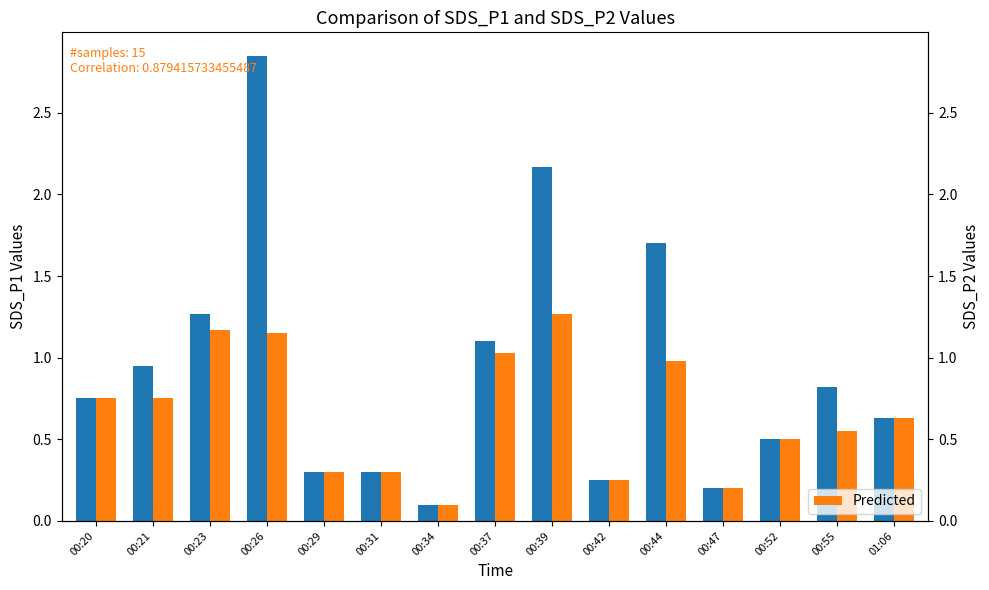

How many bars are there in each group?

2